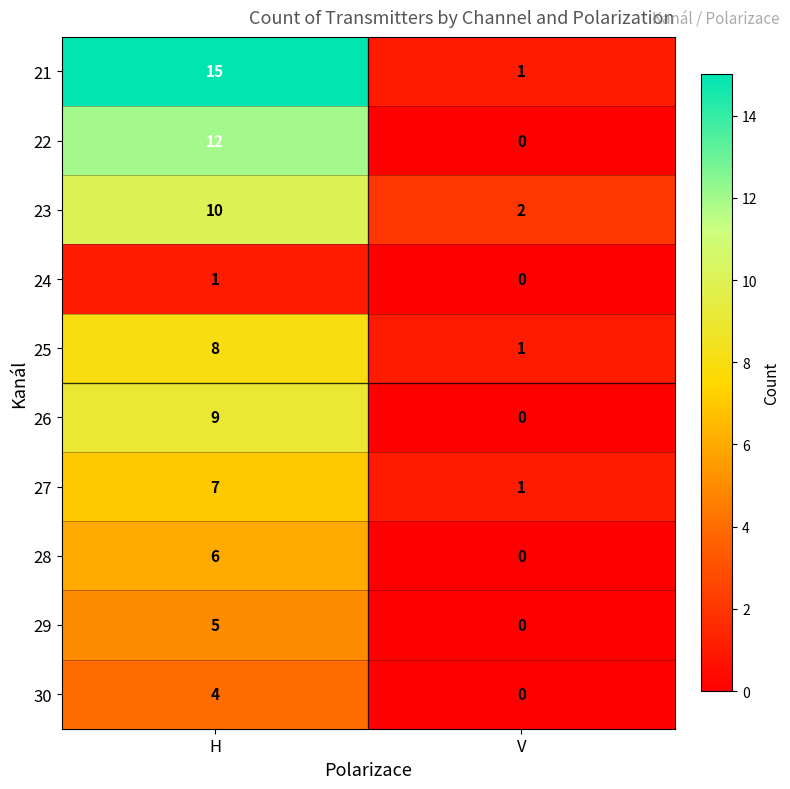

Count the number of categories in the chart.

2